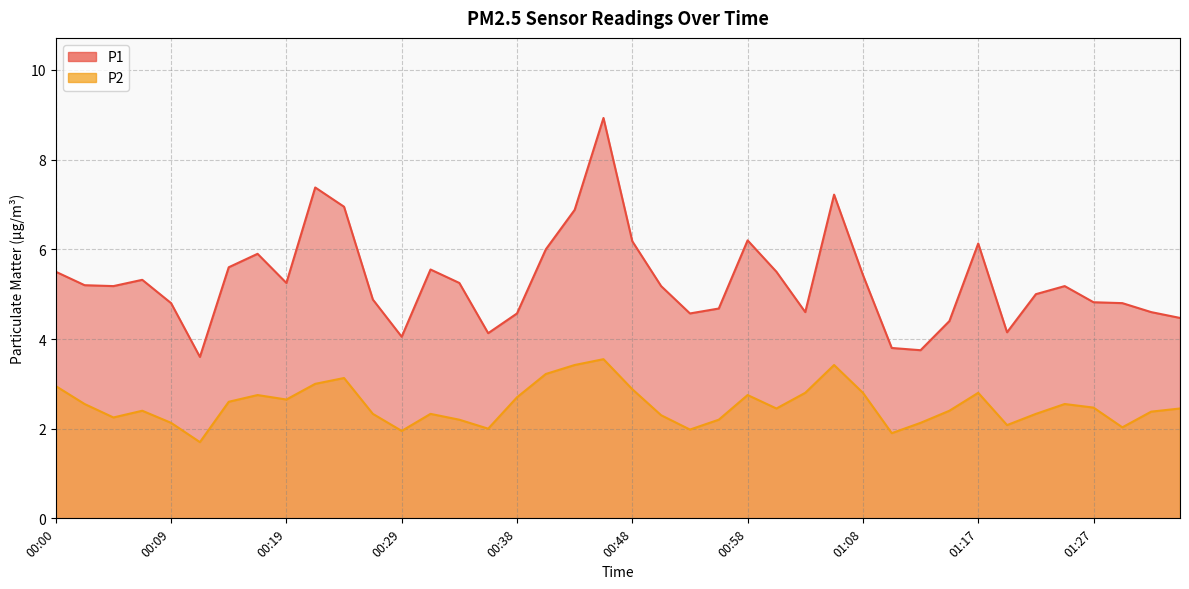

How many interior local valleys does the P2 series have?

10